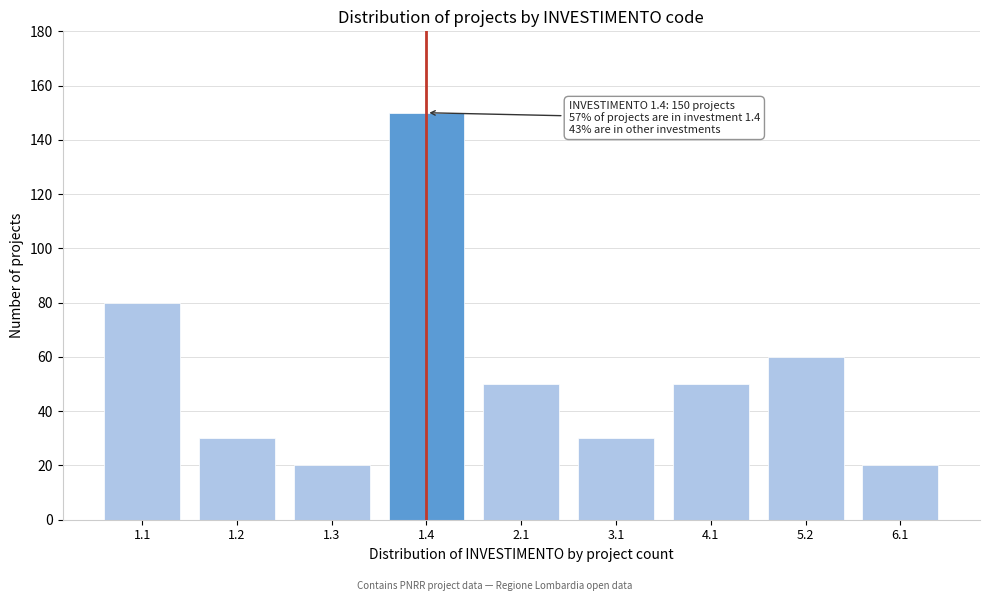

Reading right to left, extract all data points from this chart.

20	60	50	30	50	150	20	30	80